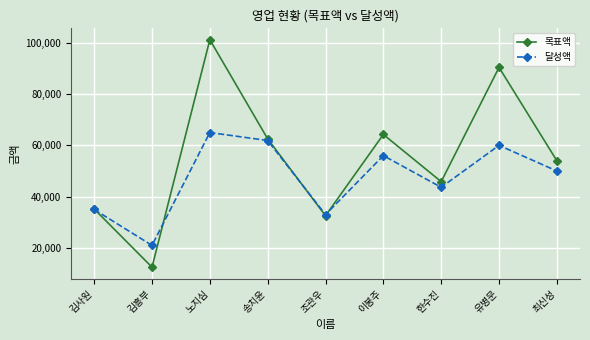

What is the difference between the 목표액 values at 최신성 and 이봉주?

10250